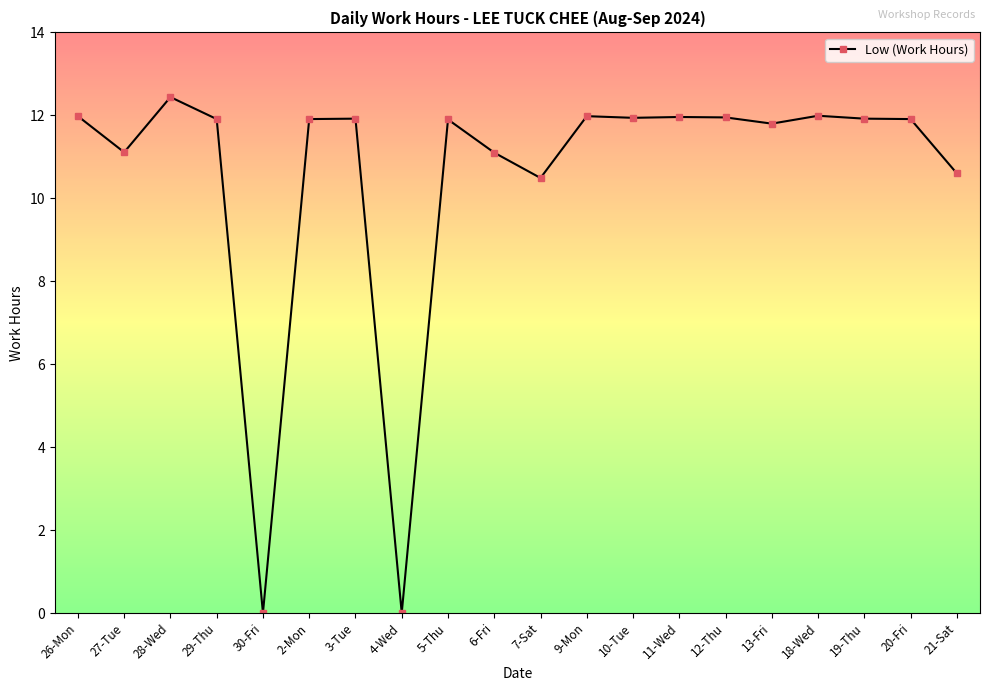

Approximately how many times larger is the value at 5-Thu compared to 18-Wed?

1.0